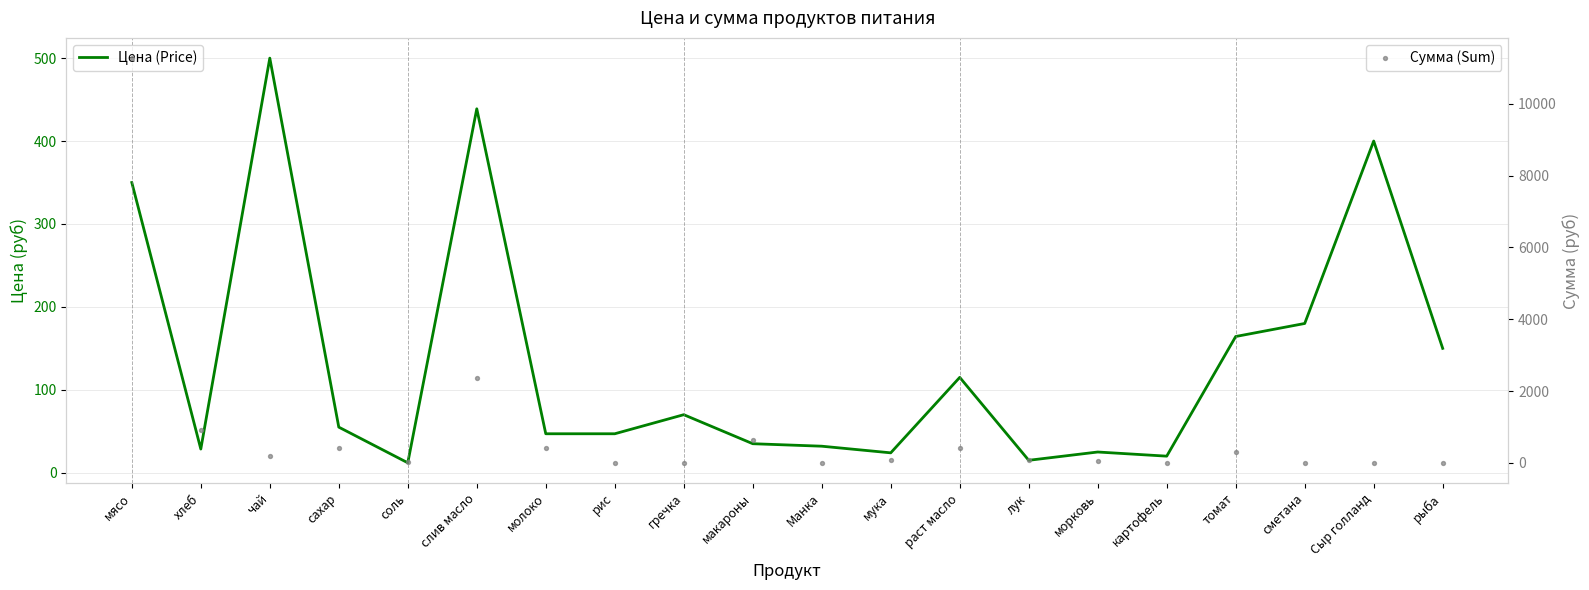

What are all the series names shown in the legend?

Цена (Price), Сумма (Sum)